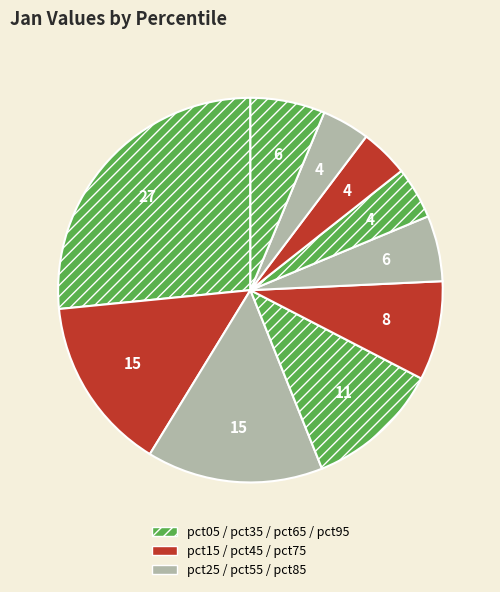

How many slices are in this pie chart?

10